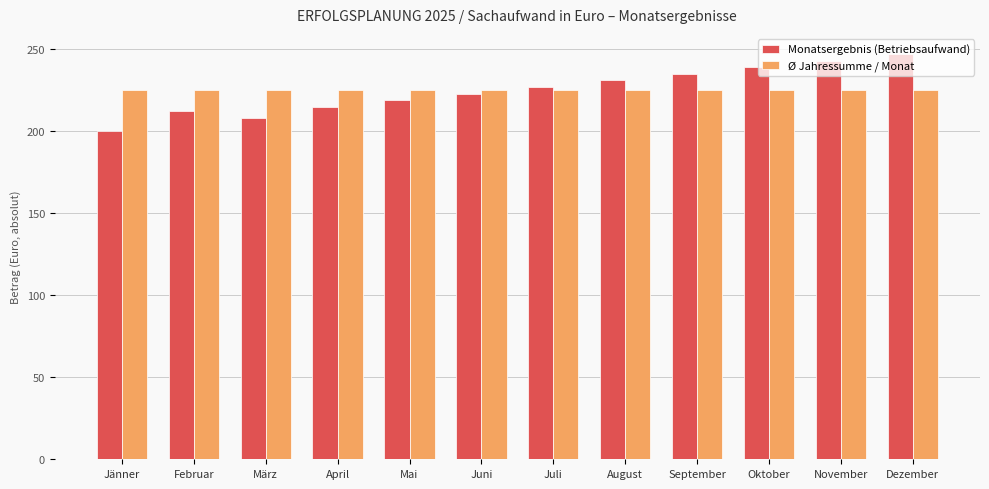

The Ø Jahressumme / Monat series shows 224.7 at April. True or false?

True